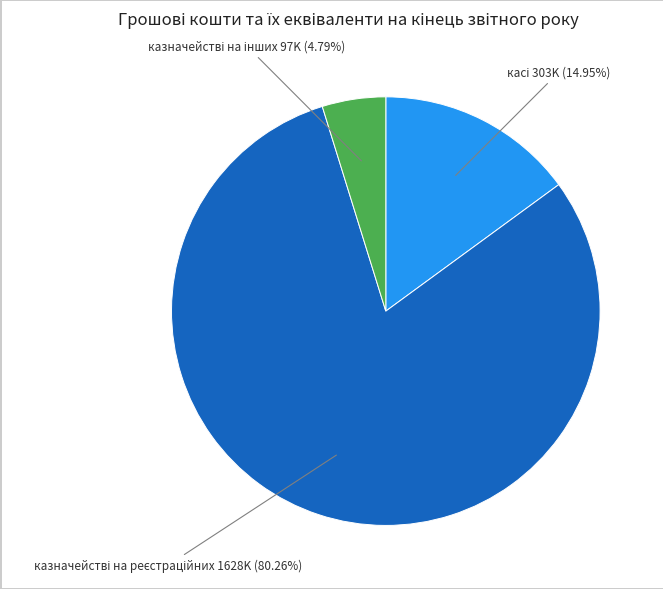

Does any single category account for the majority?

Yes